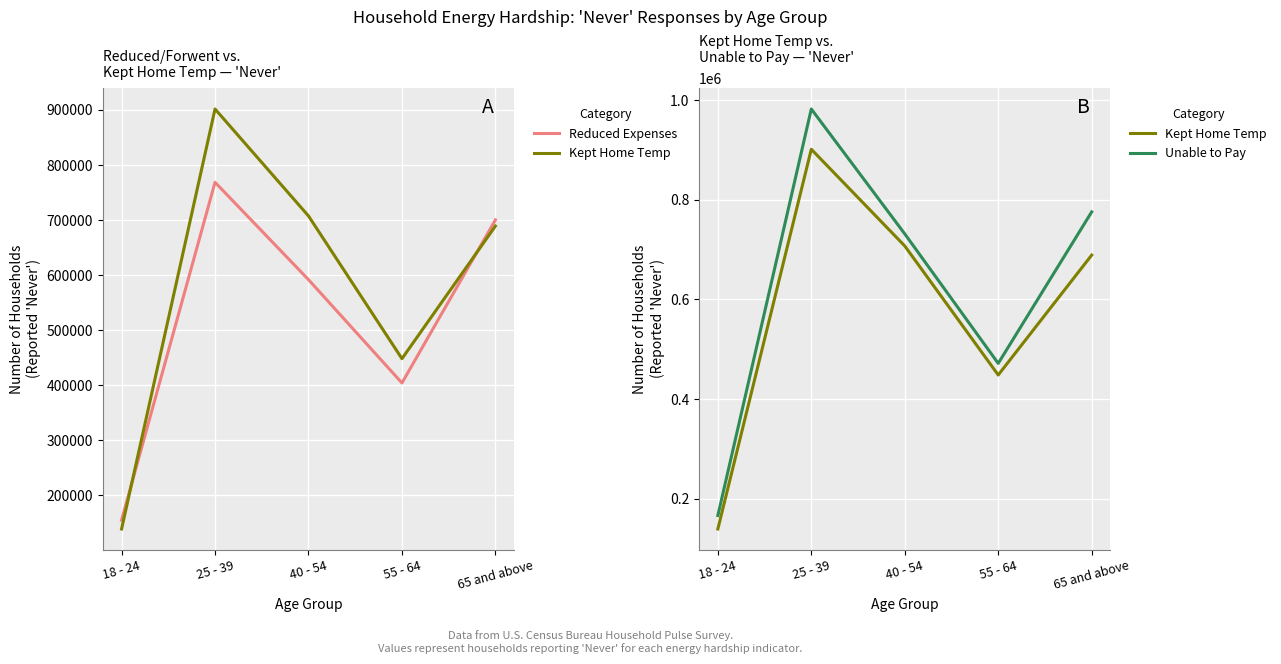

What position from the right is 55 - 64?

2